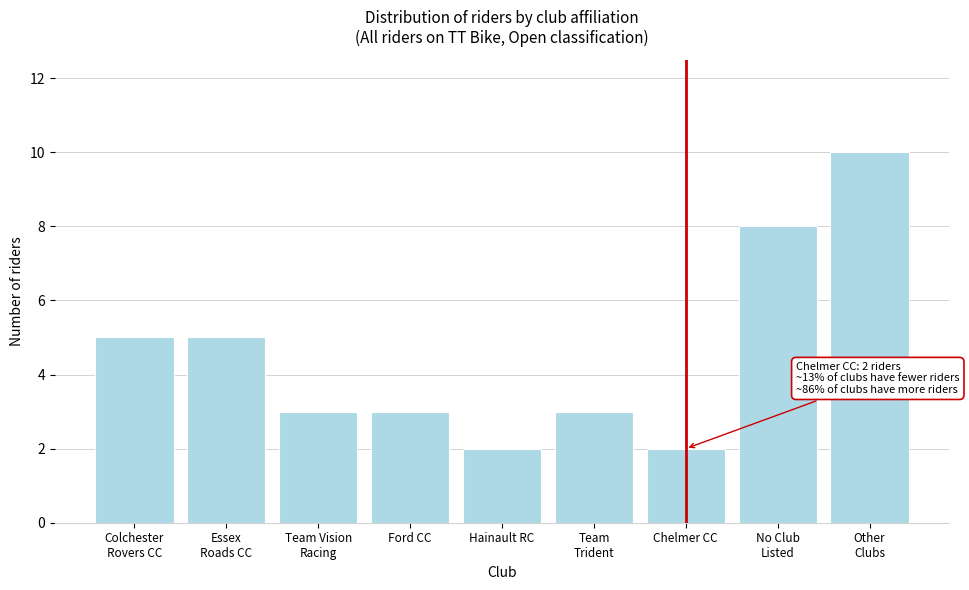

Reading right to left, list all the values displayed in this chart.

10	8	2	3	2	3	3	5	5